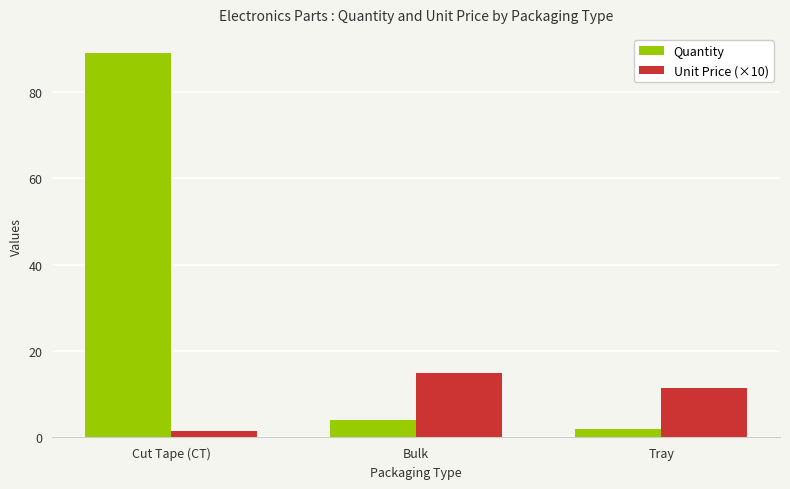

What are all the series names shown in the legend?

Quantity, Unit Price (×10)